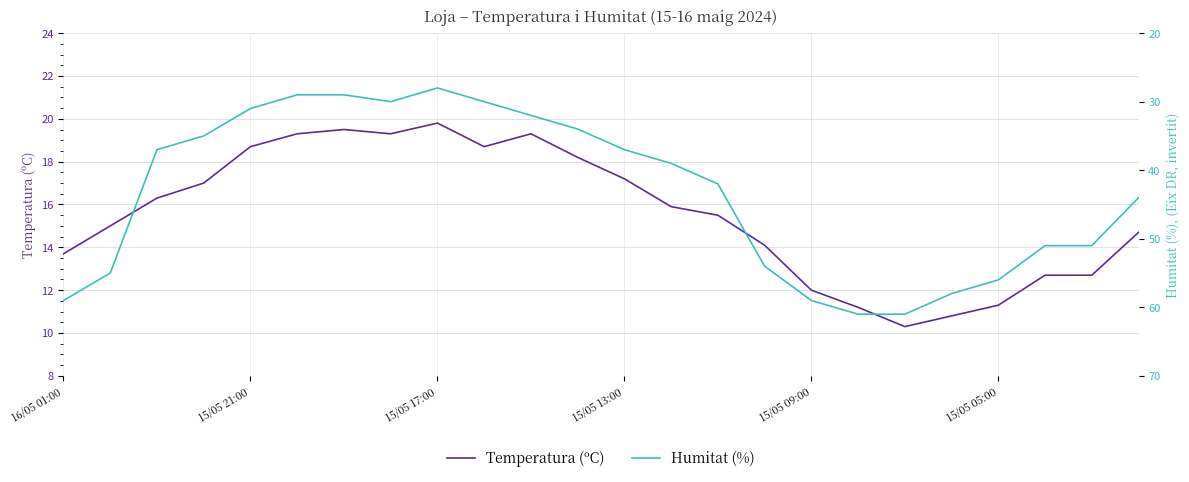

What is the minimum value for Temperatura (ºC)?

10.3